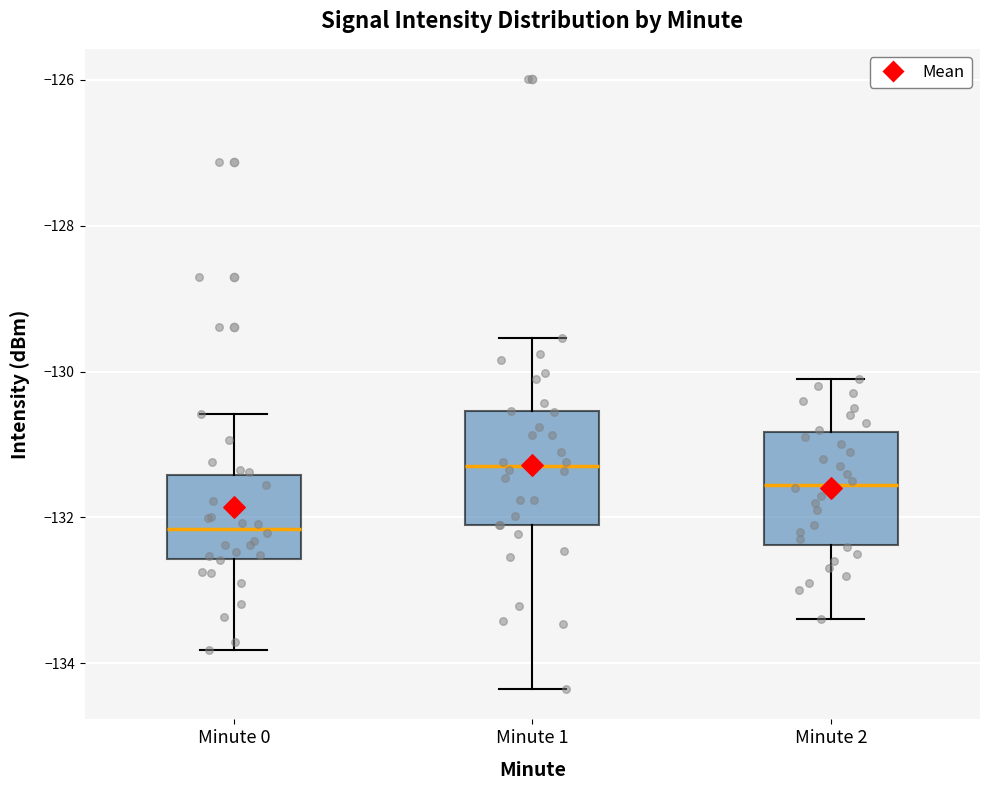

Where does the upper whisker of the box for Minute 2 end on the y-axis? The values are not printed on the chart, so give them approximately, as read against the axis.

-130.0